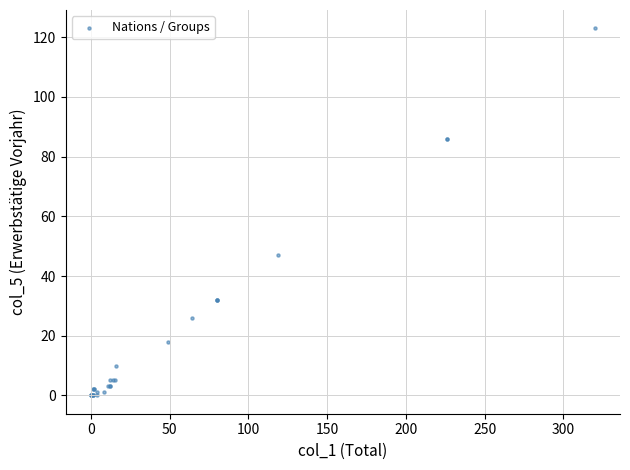

What Y value in the scatter plot is closest to 61?

47